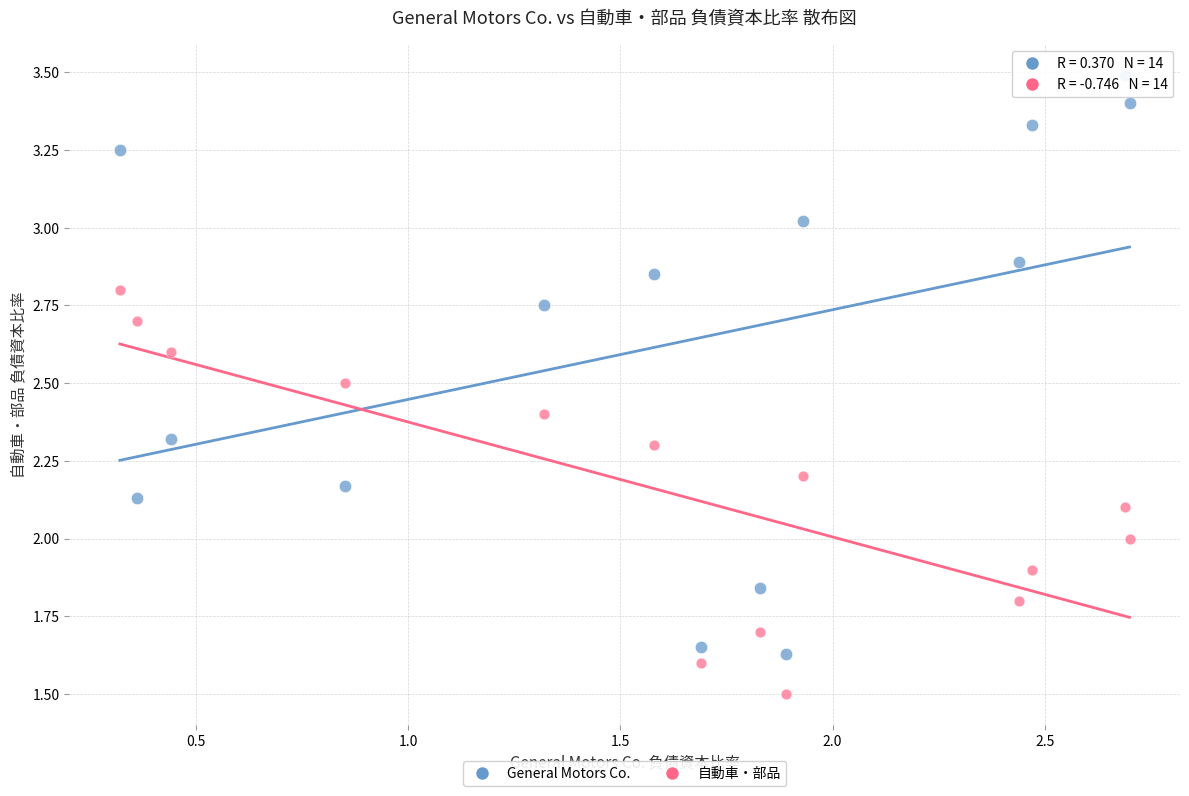

Across all data points, what is the range of X values (max minus min)?

2.4